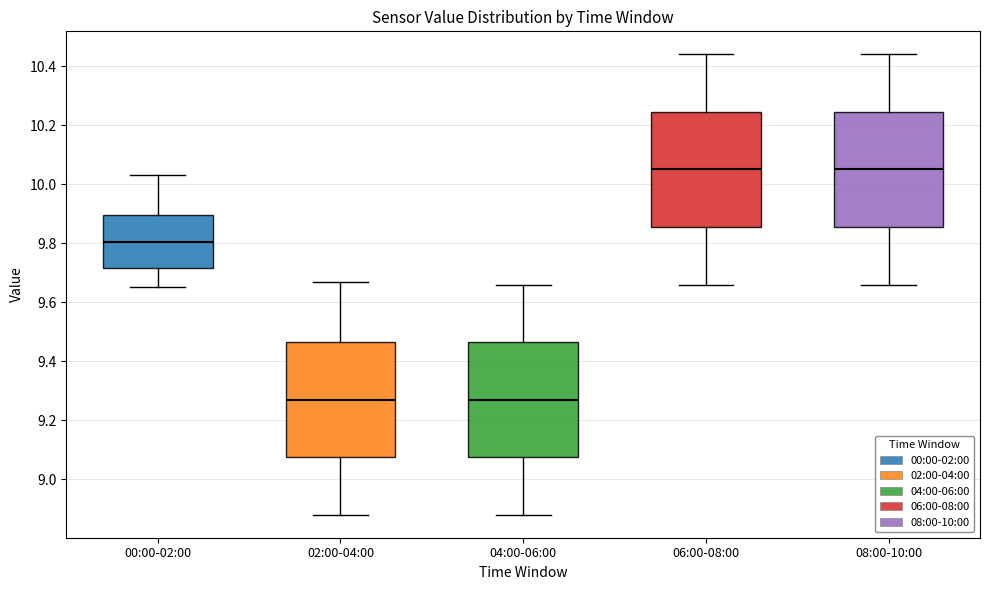

Reading left to right, transcribe this box plot: for each box, give where its median line is, the range the box spans, and where its two whiskers end, as read against the y-axis. The values are not printed on the chart, so give them approximately, as read against the axis.

00:00-02:00: median 9.80, box 9.72 to 9.90, whiskers 9.66 to 10.04
02:00-04:00: median 9.28, box 9.08 to 9.46, whiskers 8.88 to 9.68
04:00-06:00: median 9.28, box 9.08 to 9.46, whiskers 8.88 to 9.66
06:00-08:00: median 10.06, box 9.86 to 10.24, whiskers 9.66 to 10.44
08:00-10:00: median 10.06, box 9.86 to 10.24, whiskers 9.66 to 10.44